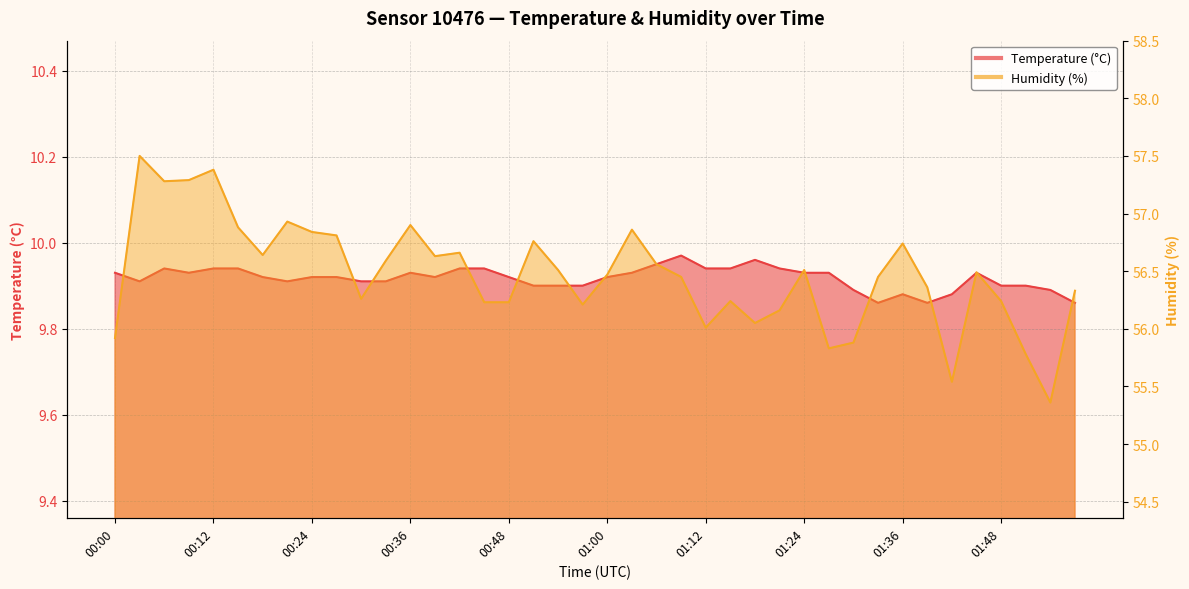

True or false: Temperature (°C) and Humidity (%) cross at least once.

False